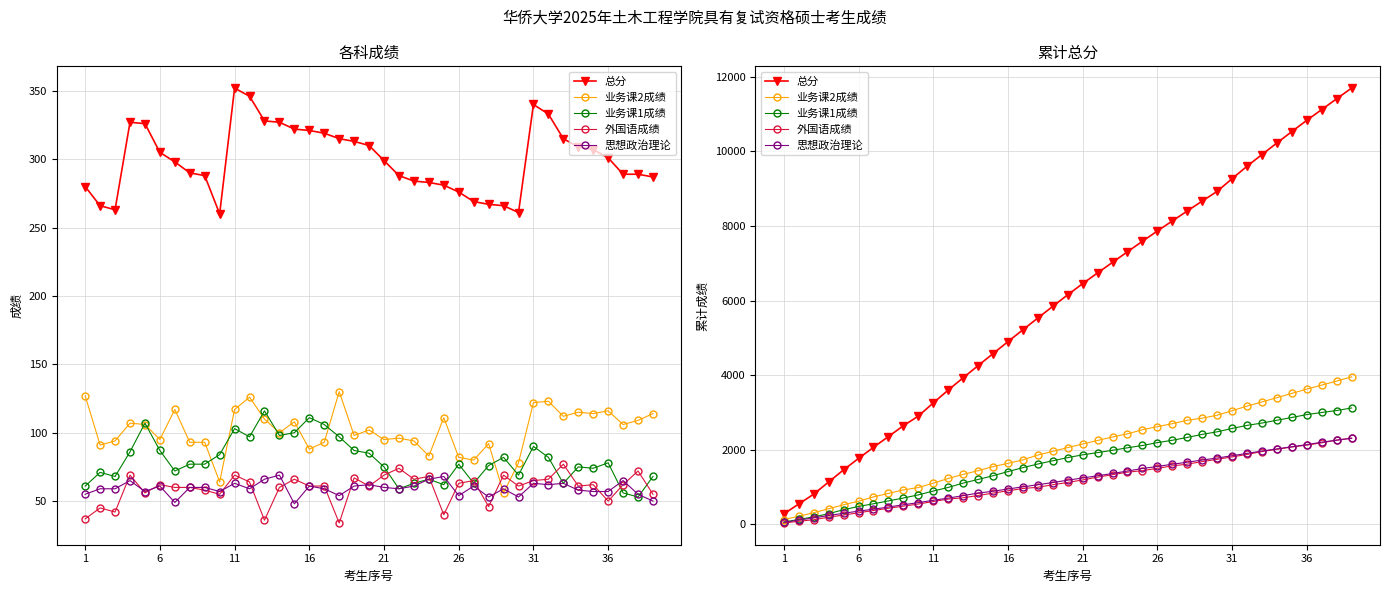

Is it true that 业务课1成绩 equals 2746 at 17?

False